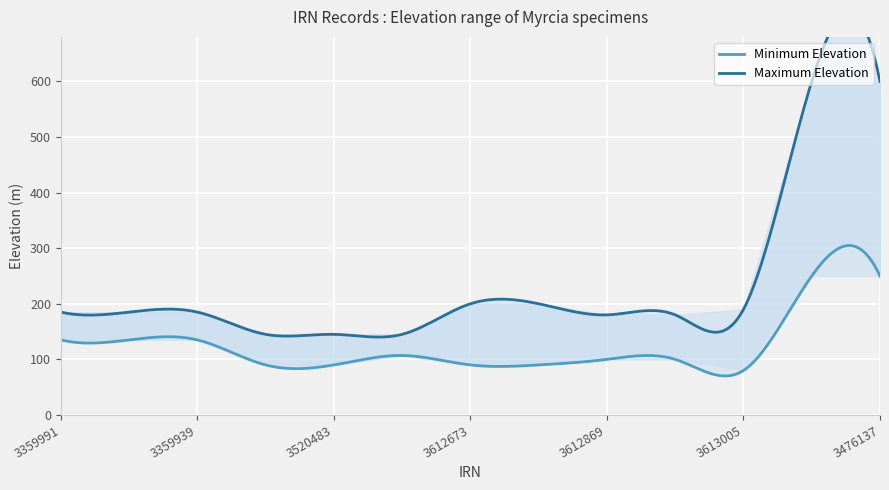

Which category has the highest value in the Maximum Elevation series?

3476074